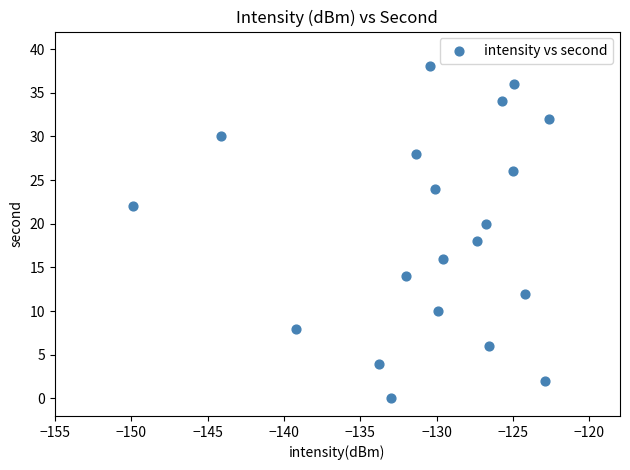

What is the range of Y values (max minus min)?

38